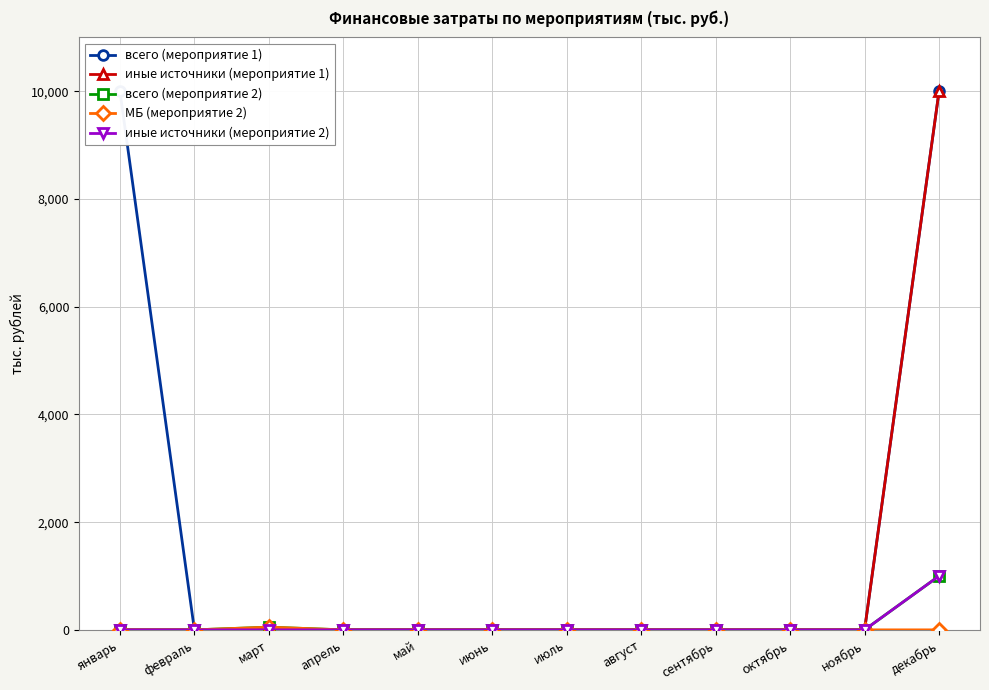

Between март and май, which is larger?

март